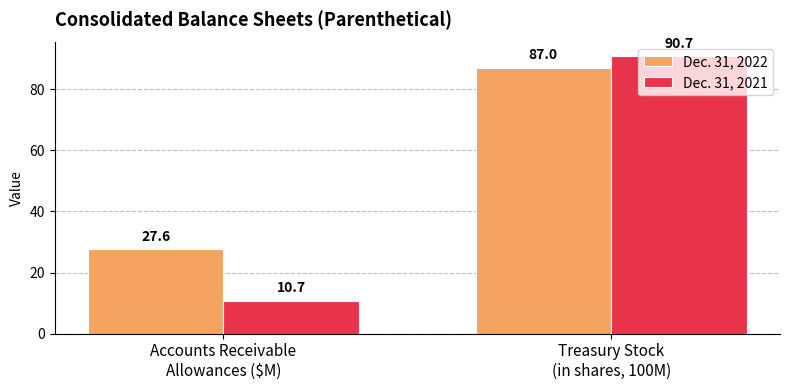

At which category does the chart reach its peak across all series?

Treasury Stock
(in shares, 100M)